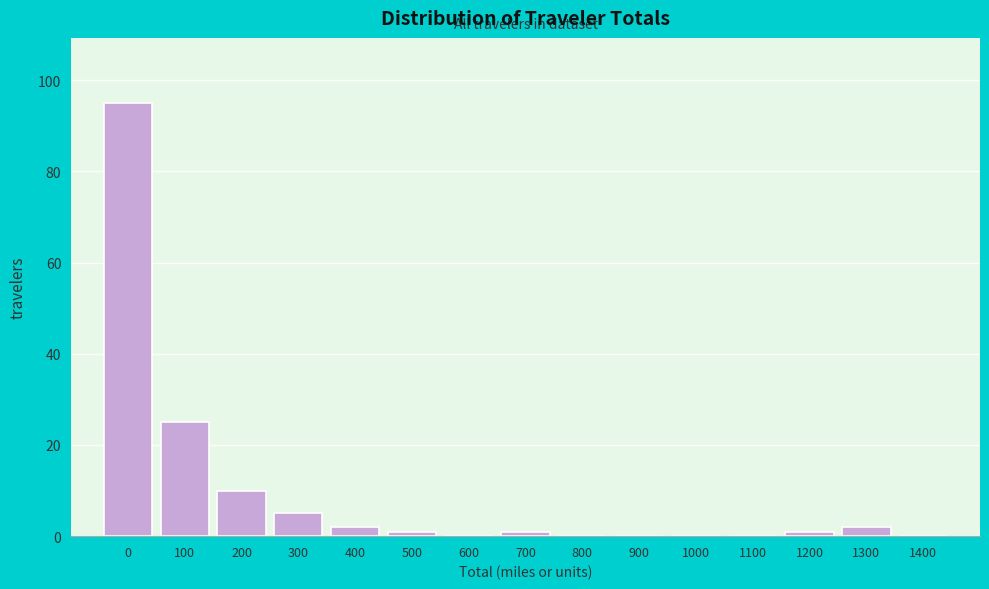

Reading left to right, extract all data points from this chart.

0=95	100=25	200=10	300=5	400=2	500=1	600=0	700=1	800=0	900=0	1000=0	1100=0	1200=1	1300=2	1400=0